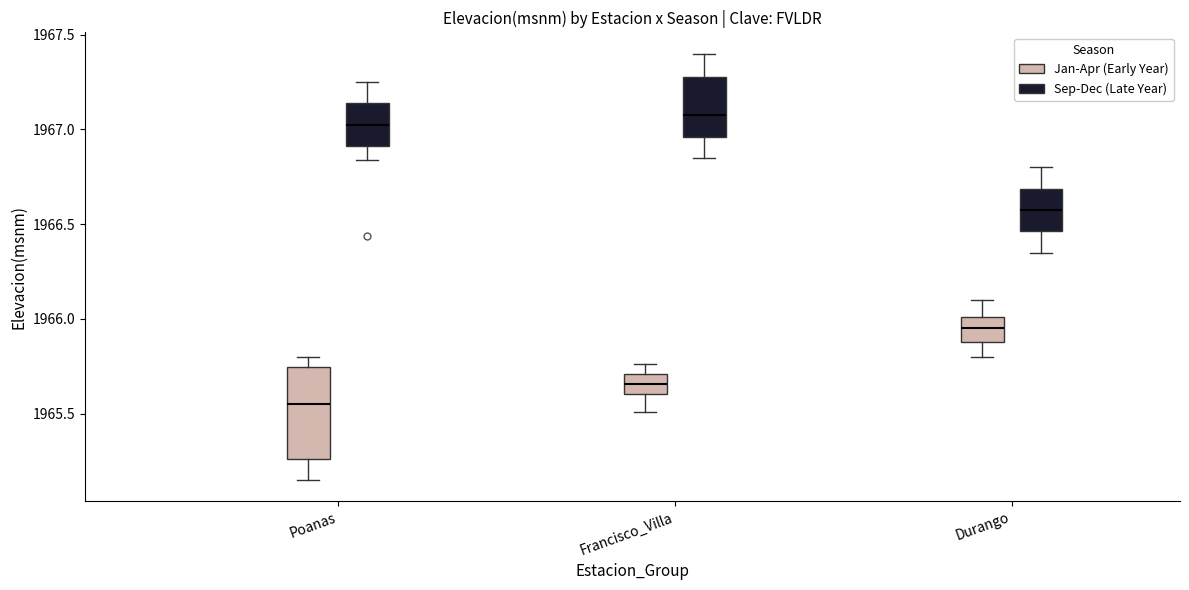

Reading left to right, transcribe this box plot: for each box, give where its median line is, the range the box spans, and where its two whiskers end, as read against the y-axis. The values are not printed on the chart, so give them approximately, as read against the axis.

Poanas (Jan-Apr (Early Year)): median 1965.55, box 1965.25 to 1965.75, whiskers 1965.15 to 1965.80
Poanas (Sep-Dec (Late Year)): median 1967.05, box 1966.90 to 1967.15, whiskers 1966.85 to 1967.25
Francisco_Villa (Jan-Apr (Early Year)): median 1965.65, box 1965.60 to 1965.70, whiskers 1965.50 to 1965.75
Francisco_Villa (Sep-Dec (Late Year)): median 1967.10, box 1966.95 to 1967.30, whiskers 1966.85 to 1967.40
Durango (Jan-Apr (Early Year)): median 1965.95, box 1965.90 to 1966.00, whiskers 1965.80 to 1966.10
Durango (Sep-Dec (Late Year)): median 1966.60, box 1966.45 to 1966.70, whiskers 1966.35 to 1966.80